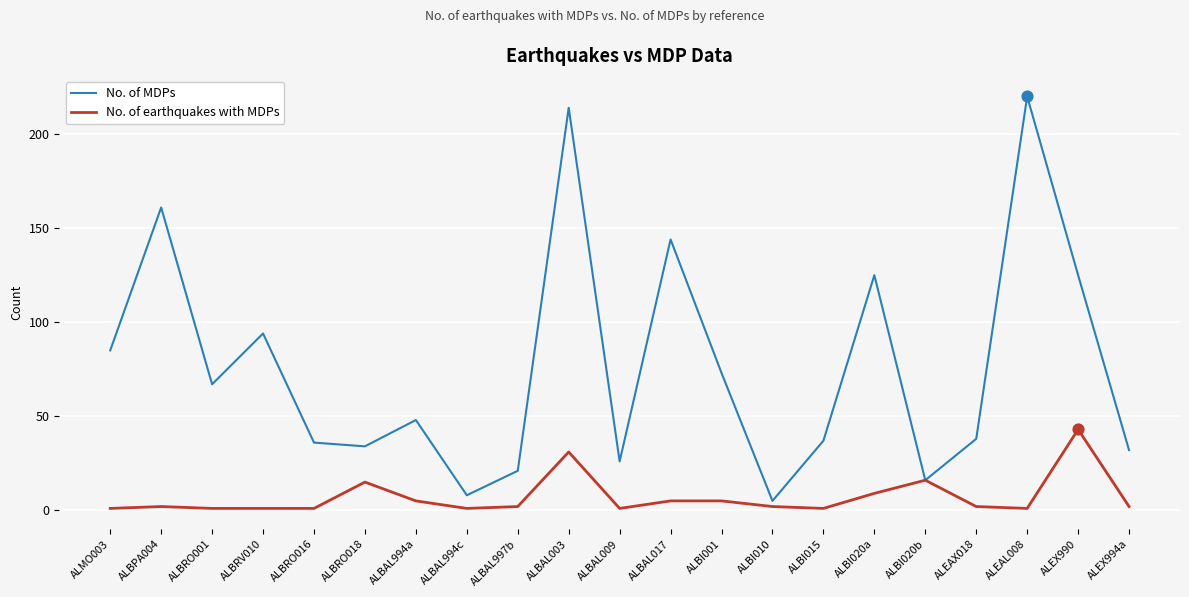

Which series has the largest range (max minus min)?

No. of MDPs